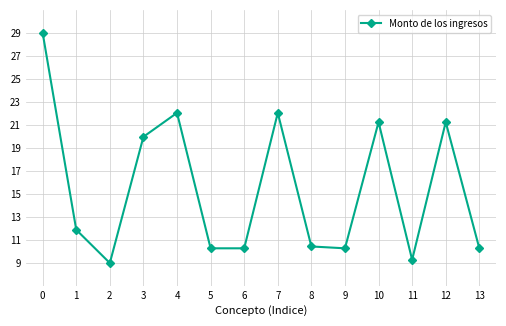

The value at 1 is 11.9. True or false?

True